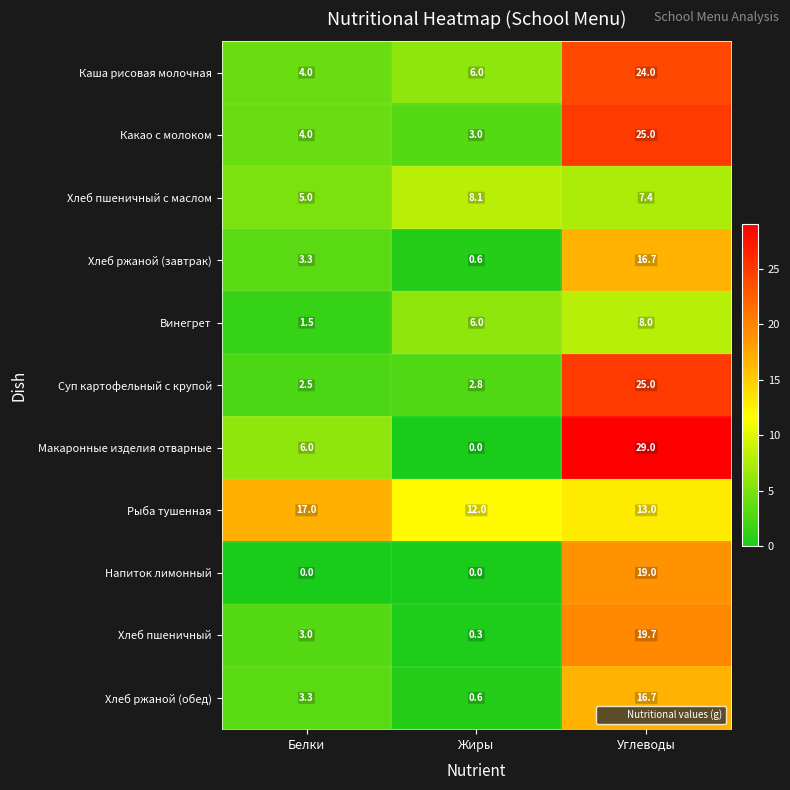

What is the sum of all Напиток лимонный values?

19.0